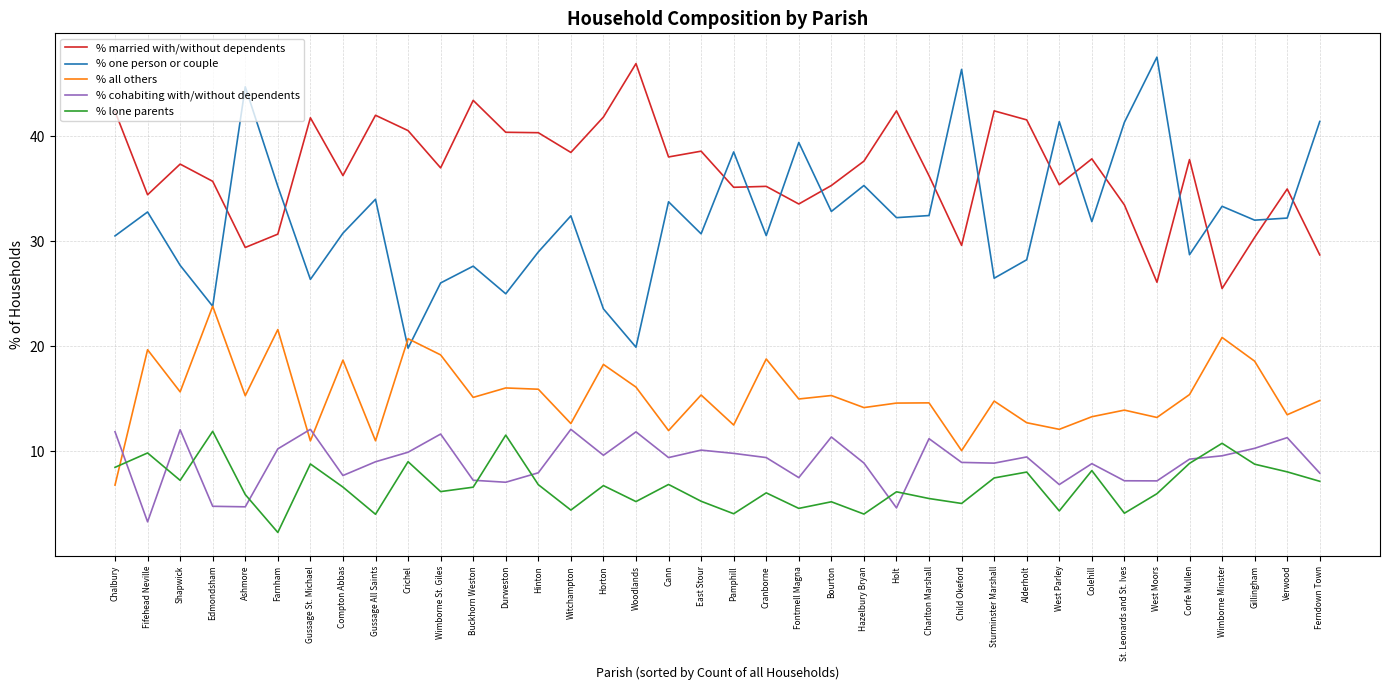

Is it true that % lone parents equals 9.1 at Bourton?

False